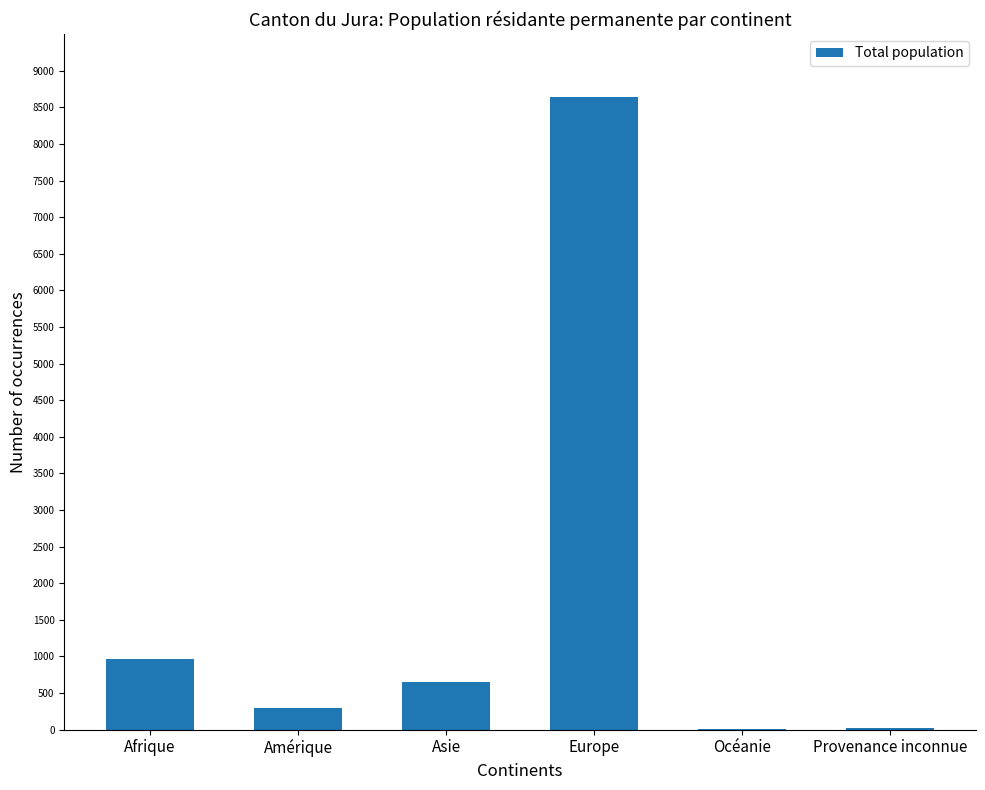

What is the maximum value shown in the chart?

8640